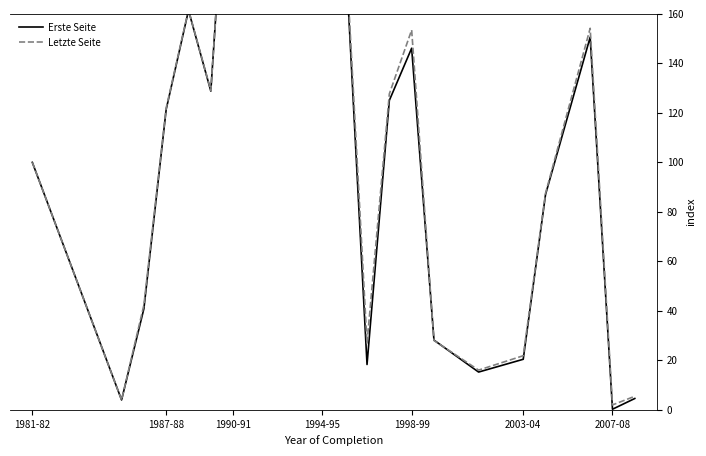

What is the smallest value displayed?

0.2